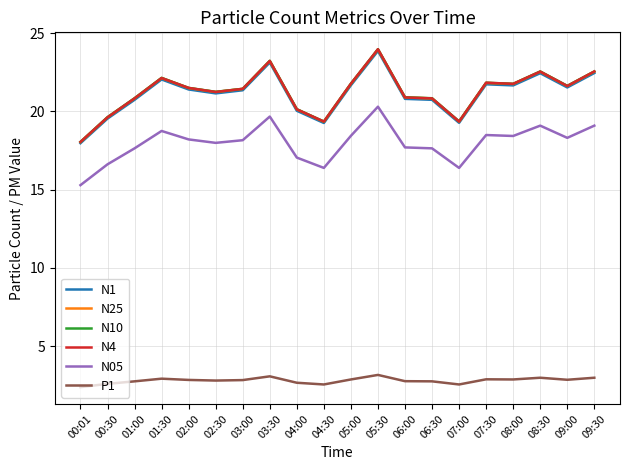

The value of N1 at 08:30 is 7.7. True or false?

False